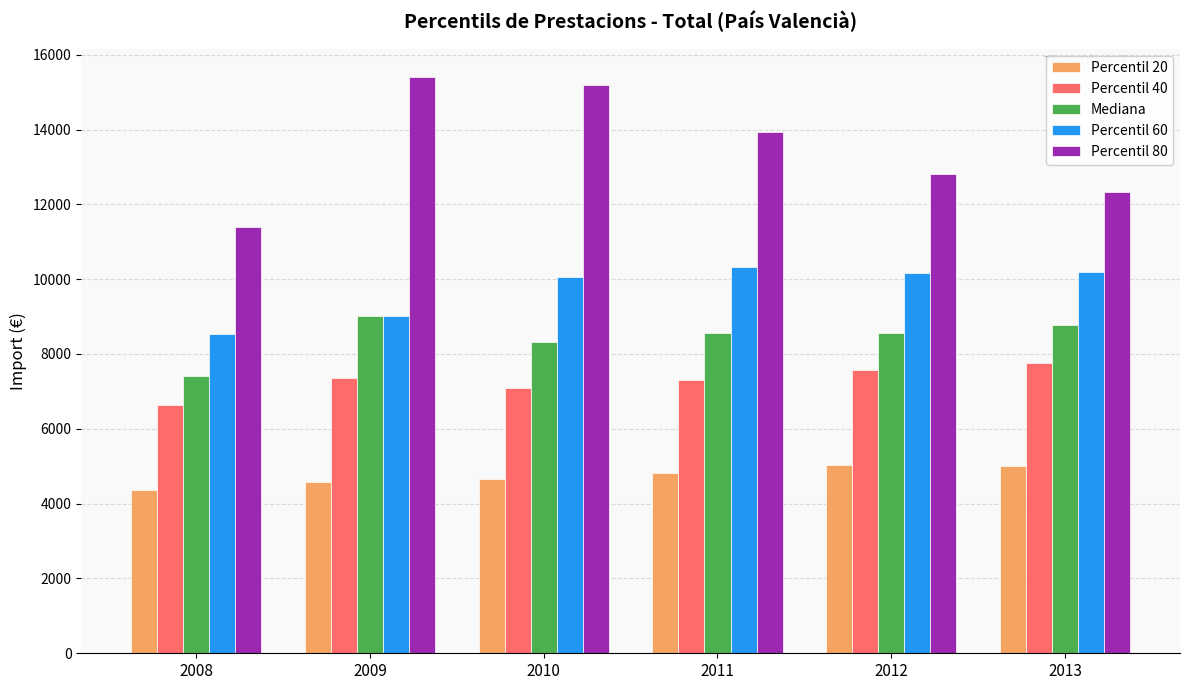

What is the difference between the Percentil 60 values at 2010 and 2012?

107.5